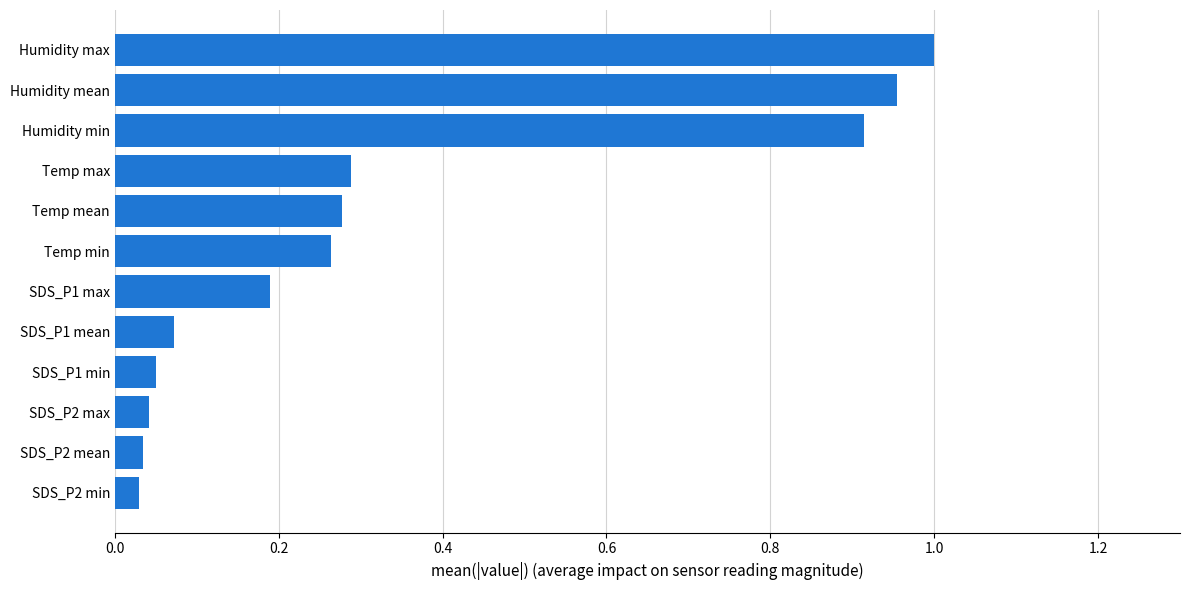

What is the change in value from SDS_P1 min to SDS_P1 max?

+0.1